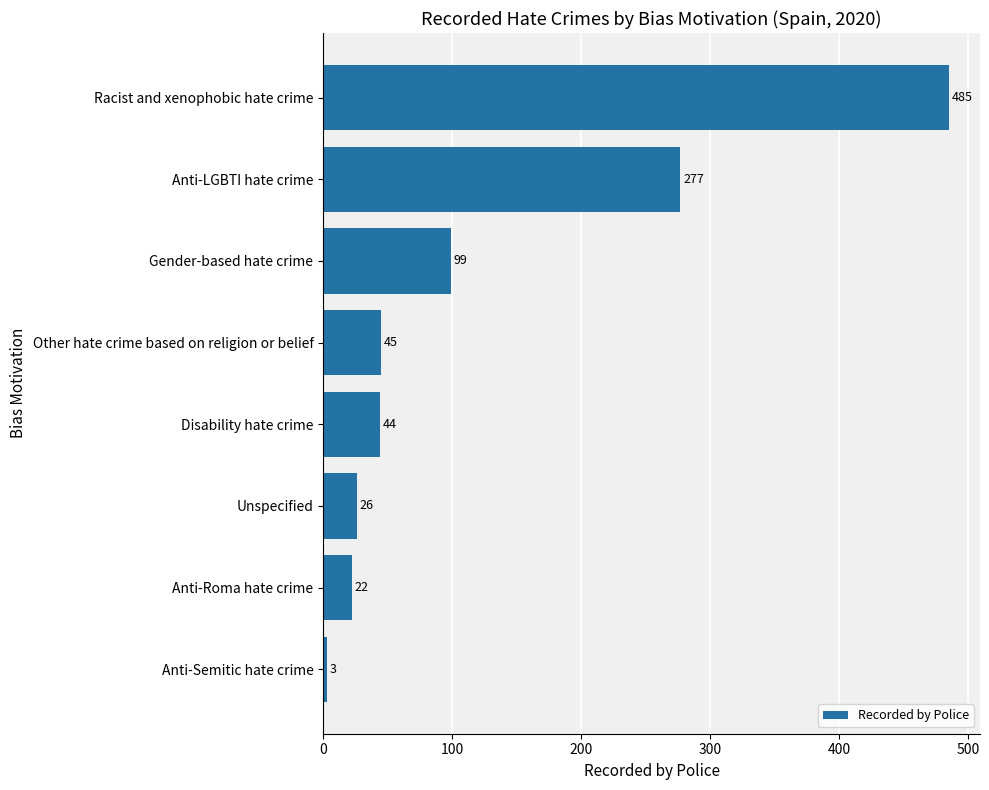

Rank the categories by value from lowest to highest.

Anti-Semitic hate crime, Anti-Roma hate crime, Unspecified, Disability hate crime, Other hate crime based on religion or belief, Gender-based hate crime, Anti-LGBTI hate crime, Racist and xenophobic hate crime